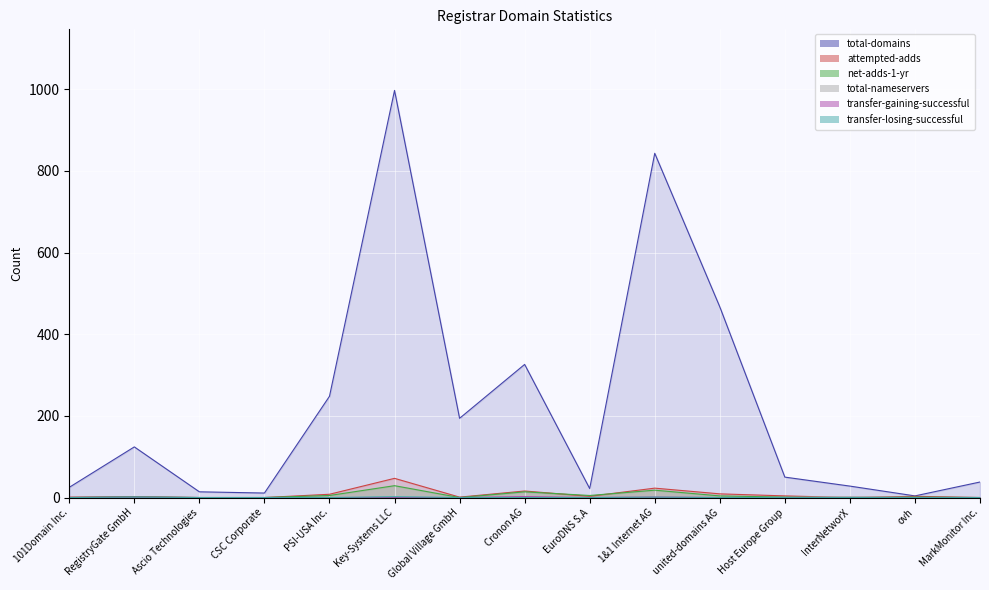

True or false: net-adds-1-yr and total-domains cross at least once.

False